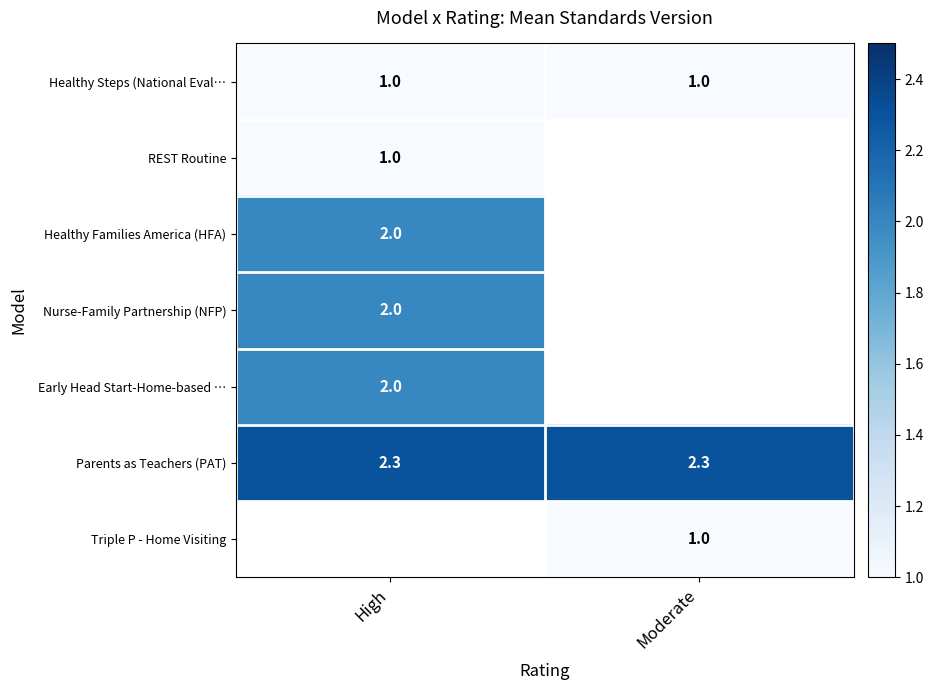

List the labels in order of REST Routine value, largest first.

High, Moderate